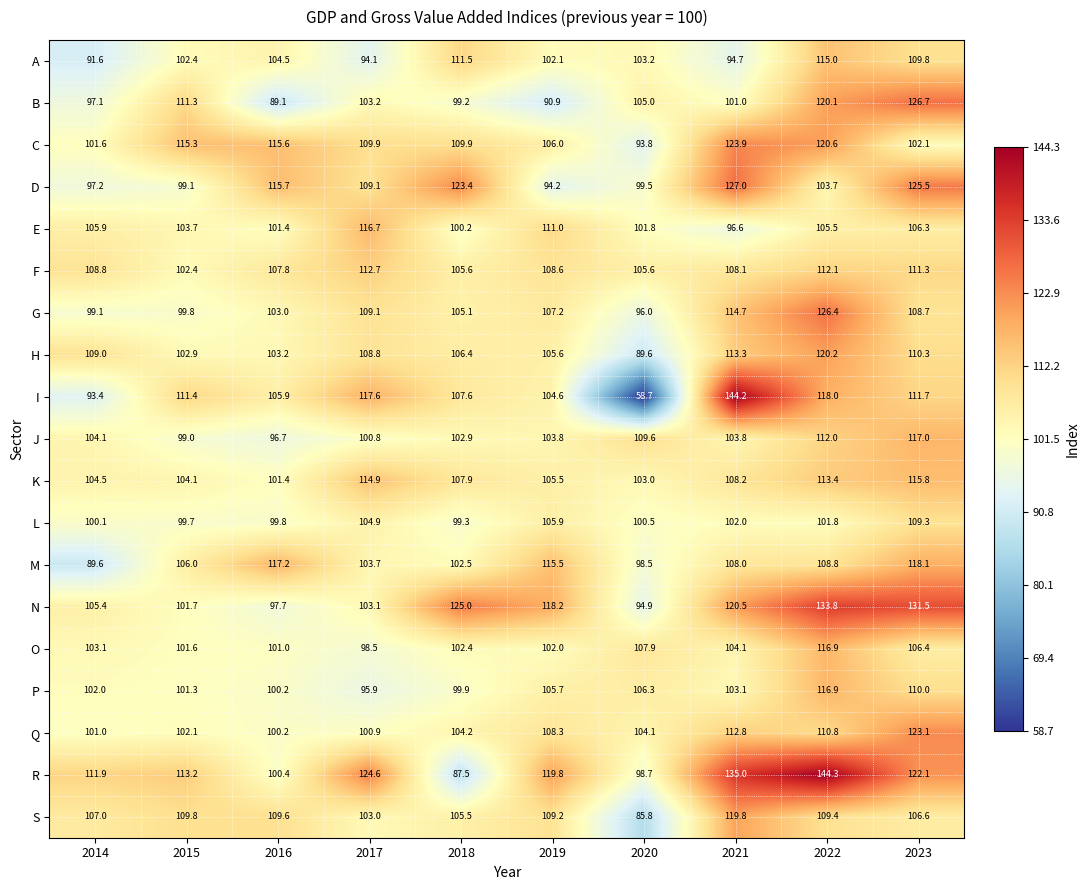

At which category is the sum across all series the highest?

2022